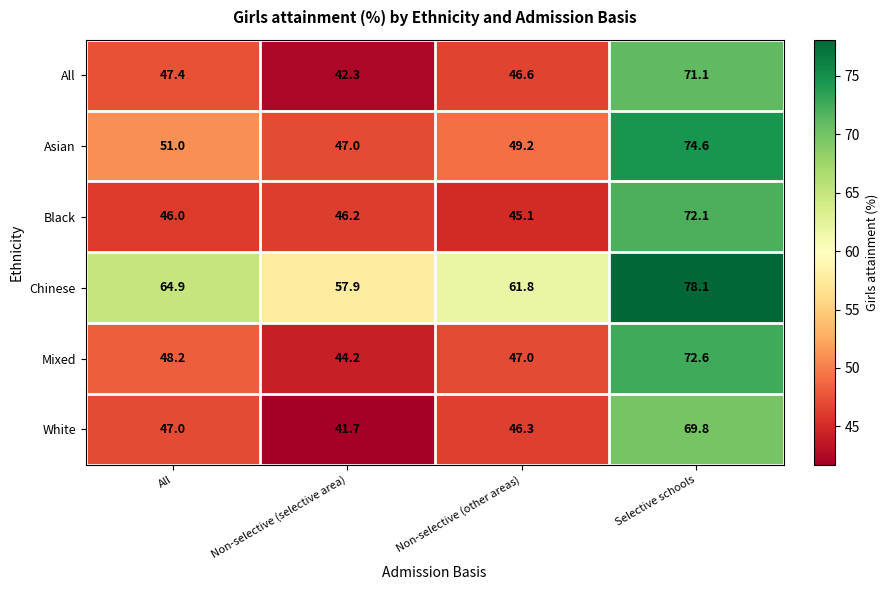

Which series has the largest total across all categories?

Chinese